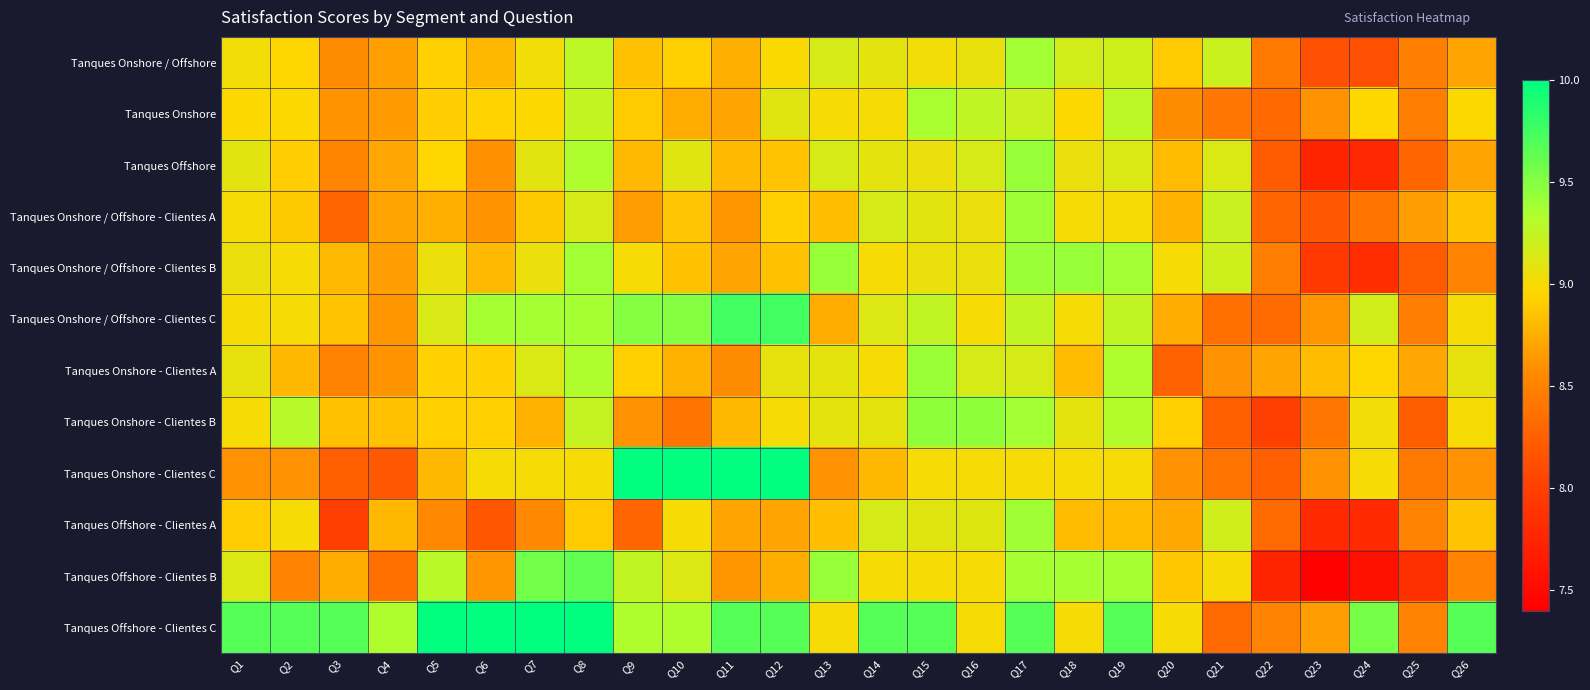

Reading left to right, what are all the values shown in this chart?

Tanques Onshore / Offshore: Q1=9.0	Q2=8.9	Q3=8.6	Q4=8.7	Q5=8.9	Q6=8.8	Q7=9.0	Q8=9.3	Q9=8.8	Q10=8.9	Q11=8.8	Q12=9.0	Q13=9.2	Q14=9.1	Q15=9.0	Q16=9.1	Q17=9.4	Q18=9.2	Q19=9.2	Q20=8.9	Q21=9.2	Q22=8.4	Q23=8.1	Q24=8.1	Q25=8.5	Q26=8.7
Tanques Onshore: Q1=9.0	Q2=9.0	Q3=8.6	Q4=8.6	Q5=8.9	Q6=8.9	Q7=9.0	Q8=9.2	Q9=8.9	Q10=8.7	Q11=8.7	Q12=9.1	Q13=9.0	Q14=9.0	Q15=9.4	Q16=9.3	Q17=9.2	Q18=9.0	Q19=9.3	Q20=8.6	Q21=8.4	Q22=8.3	Q23=8.6	Q24=9.0	Q25=8.5	Q26=9.0
Tanques Offshore: Q1=9.1	Q2=8.9	Q3=8.5	Q4=8.7	Q5=8.9	Q6=8.6	Q7=9.1	Q8=9.3	Q9=8.8	Q10=9.1	Q11=8.8	Q12=8.9	Q13=9.2	Q14=9.1	Q15=9.0	Q16=9.2	Q17=9.4	Q18=9.0	Q19=9.1	Q20=8.8	Q21=9.1	Q22=8.2	Q23=7.8	Q24=7.8	Q25=8.3	Q26=8.7
Tanques Onshore / Offshore - Clientes A: Q1=9.0	Q2=8.9	Q3=8.3	Q4=8.7	Q5=8.8	Q6=8.6	Q7=8.9	Q8=9.2	Q9=8.7	Q10=8.9	Q11=8.6	Q12=8.9	Q13=8.8	Q14=9.2	Q15=9.1	Q16=9.0	Q17=9.4	Q18=9.0	Q19=9.0	Q20=8.8	Q21=9.2	Q22=8.3	Q23=8.2	Q24=8.4	Q25=8.7	Q26=8.9
Tanques Onshore / Offshore - Clientes B: Q1=9.0	Q2=9.0	Q3=8.8	Q4=8.7	Q5=9.1	Q6=8.8	Q7=9.1	Q8=9.4	Q9=9.0	Q10=8.8	Q11=8.7	Q12=8.8	Q13=9.4	Q14=9.0	Q15=9.0	Q16=9.0	Q17=9.4	Q18=9.4	Q19=9.4	Q20=9.0	Q21=9.2	Q22=8.5	Q23=7.9	Q24=7.8	Q25=8.2	Q26=8.5
Tanques Onshore / Offshore - Clientes C: Q1=9.0	Q2=9.0	Q3=8.9	Q4=8.6	Q5=9.1	Q6=9.4	Q7=9.4	Q8=9.4	Q9=9.5	Q10=9.5	Q11=9.8	Q12=9.8	Q13=8.8	Q14=9.1	Q15=9.2	Q16=9.0	Q17=9.2	Q18=9.0	Q19=9.2	Q20=8.8	Q21=8.4	Q22=8.3	Q23=8.6	Q24=9.2	Q25=8.5	Q26=9.0
Tanques Onshore - Clientes A: Q1=9.1	Q2=8.8	Q3=8.5	Q4=8.6	Q5=8.9	Q6=8.9	Q7=9.1	Q8=9.3	Q9=8.9	Q10=8.8	Q11=8.6	Q12=9.1	Q13=9.1	Q14=9.0	Q15=9.4	Q16=9.2	Q17=9.2	Q18=8.8	Q19=9.3	Q20=8.3	Q21=8.6	Q22=8.7	Q23=8.8	Q24=8.9	Q25=8.7	Q26=9.1
Tanques Onshore - Clientes B: Q1=9.0	Q2=9.3	Q3=8.8	Q4=8.8	Q5=8.9	Q6=8.9	Q7=8.8	Q8=9.2	Q9=8.6	Q10=8.4	Q11=8.8	Q12=9.0	Q13=9.1	Q14=9.1	Q15=9.5	Q16=9.5	Q17=9.4	Q18=9.1	Q19=9.3	Q20=8.9	Q21=8.2	Q22=8.0	Q23=8.4	Q24=9.0	Q25=8.2	Q26=9.0
Tanques Onshore - Clientes C: Q1=8.6	Q2=8.6	Q3=8.2	Q4=8.2	Q5=8.8	Q6=9.0	Q7=9.0	Q8=9.0	Q9=10.0	Q10=10.0	Q11=10.0	Q12=10.0	Q13=8.6	Q14=8.8	Q15=9.0	Q16=9.0	Q17=9.0	Q18=9.0	Q19=9.0	Q20=8.6	Q21=8.4	Q22=8.2	Q23=8.6	Q24=9.0	Q25=8.4	Q26=8.6
Tanques Offshore - Clientes A: Q1=8.9	Q2=9.0	Q3=8.0	Q4=8.8	Q5=8.5	Q6=8.2	Q7=8.5	Q8=8.9	Q9=8.3	Q10=9.0	Q11=8.7	Q12=8.7	Q13=8.8	Q14=9.2	Q15=9.1	Q16=9.1	Q17=9.4	Q18=8.8	Q19=8.8	Q20=8.7	Q21=9.2	Q22=8.3	Q23=7.8	Q24=7.8	Q25=8.5	Q26=8.9
Tanques Offshore - Clientes B: Q1=9.1	Q2=8.5	Q3=8.8	Q4=8.4	Q5=9.3	Q6=8.6	Q7=9.6	Q8=9.6	Q9=9.2	Q10=9.1	Q11=8.6	Q12=8.8	Q13=9.4	Q14=9.0	Q15=9.0	Q16=9.0	Q17=9.4	Q18=9.4	Q19=9.4	Q20=8.9	Q21=9.0	Q22=7.8	Q23=7.4	Q24=7.6	Q25=7.9	Q26=8.5
Tanques Offshore - Clientes C: Q1=9.7	Q2=9.7	Q3=9.7	Q4=9.3	Q5=10.0	Q6=10.0	Q7=10.0	Q8=10.0	Q9=9.3	Q10=9.3	Q11=9.7	Q12=9.7	Q13=9.0	Q14=9.7	Q15=9.7	Q16=9.0	Q17=9.7	Q18=9.0	Q19=9.7	Q20=9.0	Q21=8.3	Q22=8.5	Q23=8.7	Q24=9.6	Q25=8.5	Q26=9.7